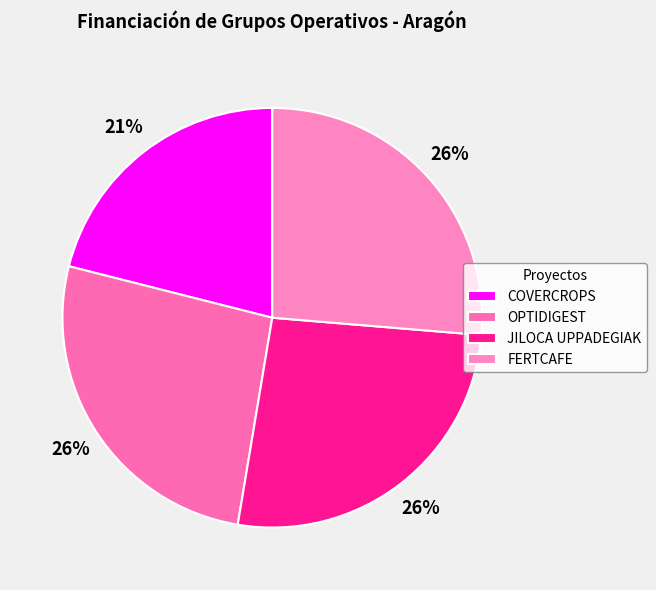

Is it true that FERTCAFE is 15% of the pie?

False